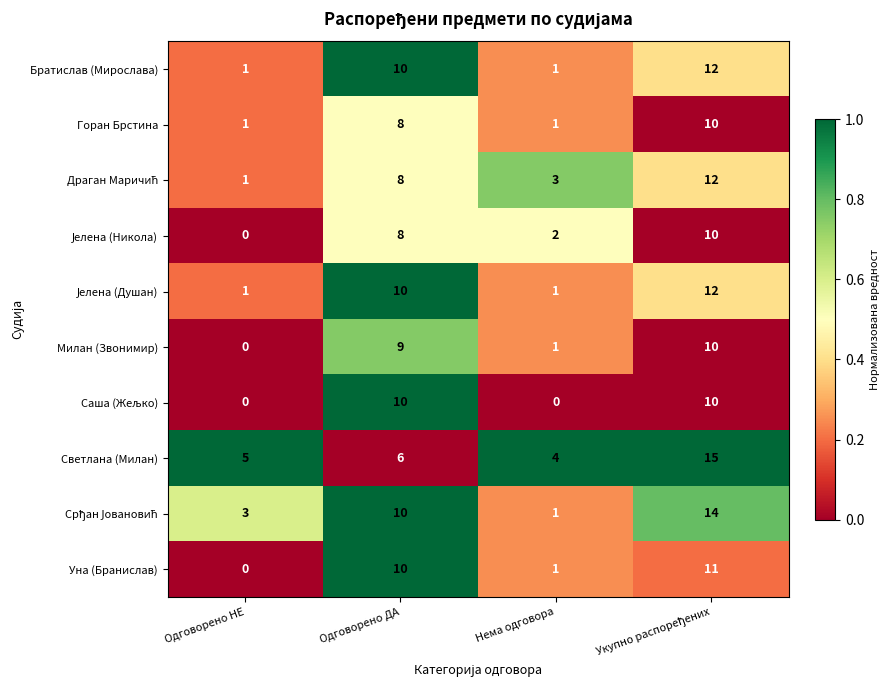

The Горан Брстина series shows 1 at Нема одговора. True or false?

True